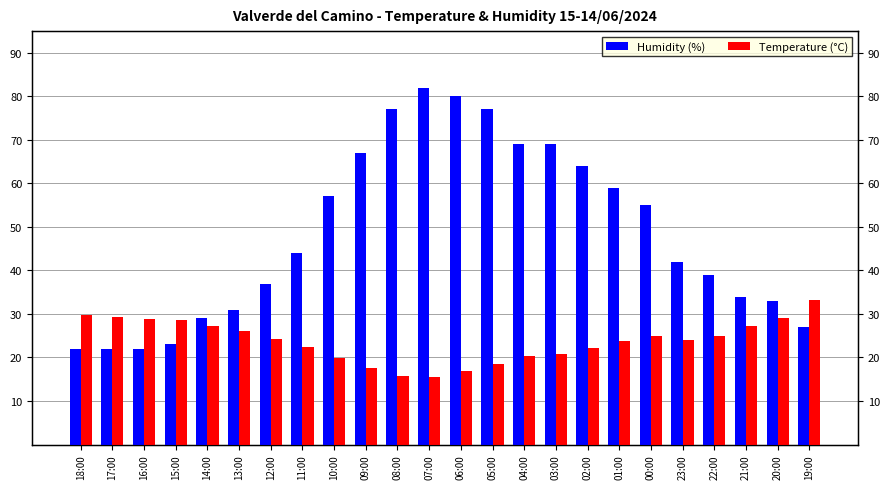

What is the average value of the Temperature (°C) series?

23.8